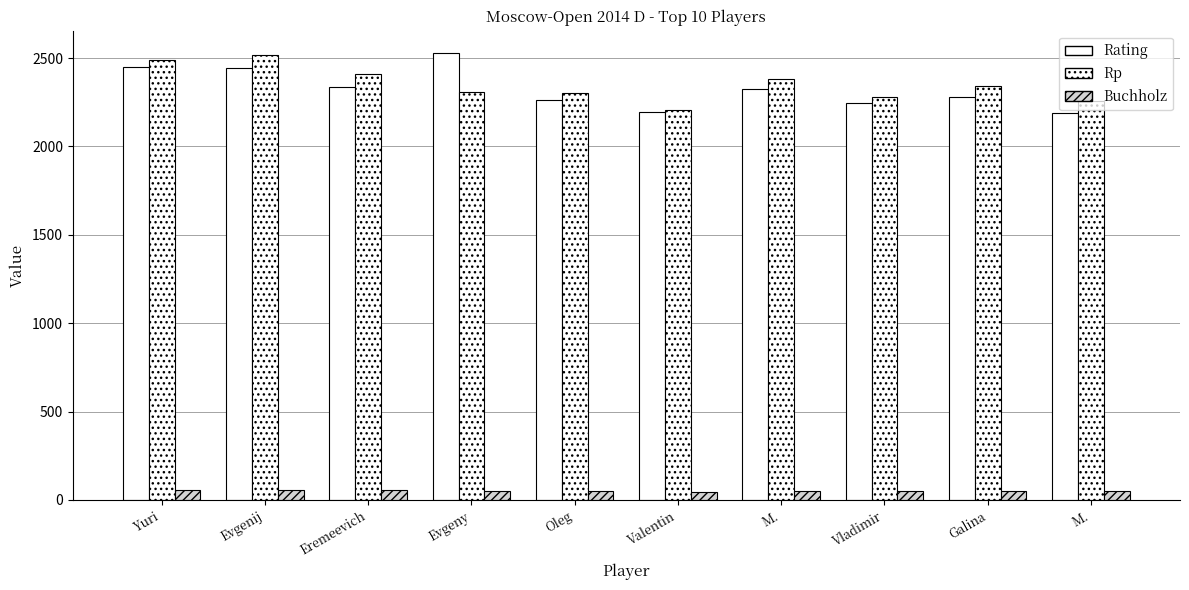

What is the label of the 10th bar from the left?

M.